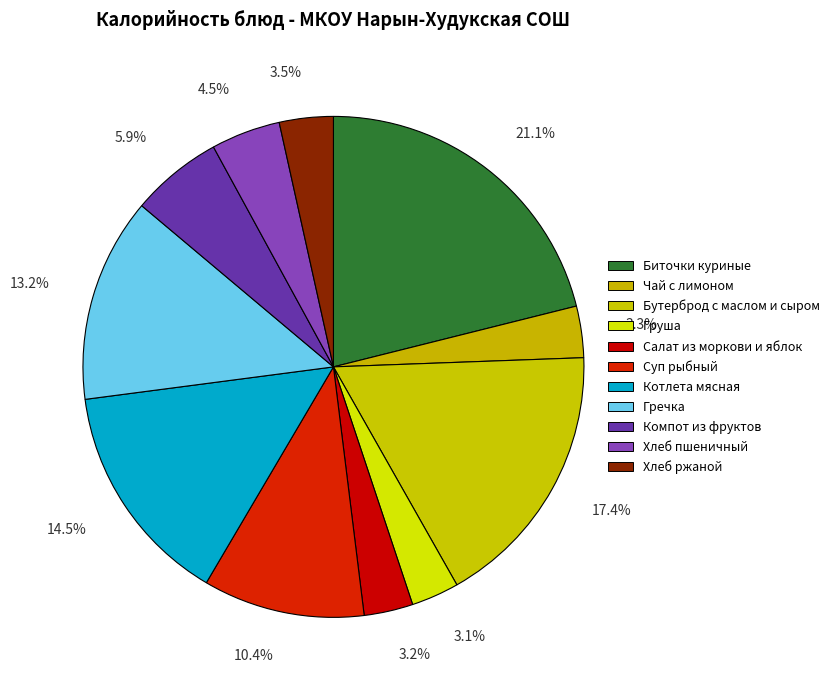

Count the number of slices in the pie.

11